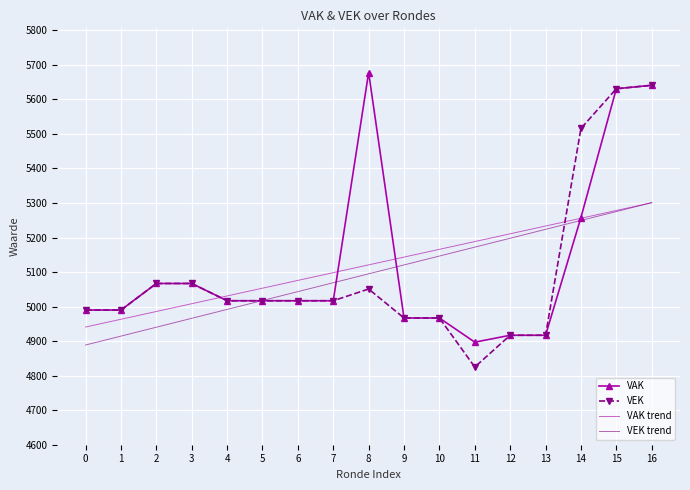

What are all the series names shown in the legend?

VAK, VEK, VAK trend, VEK trend